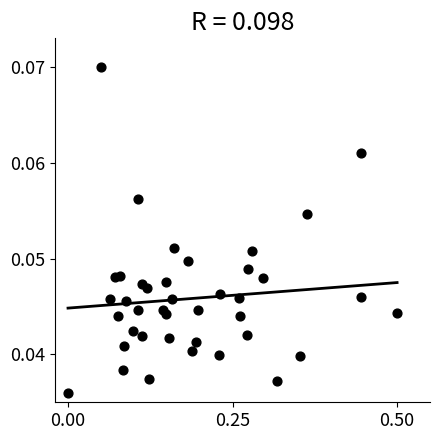

What is the range of X values (max minus min)?

0.5